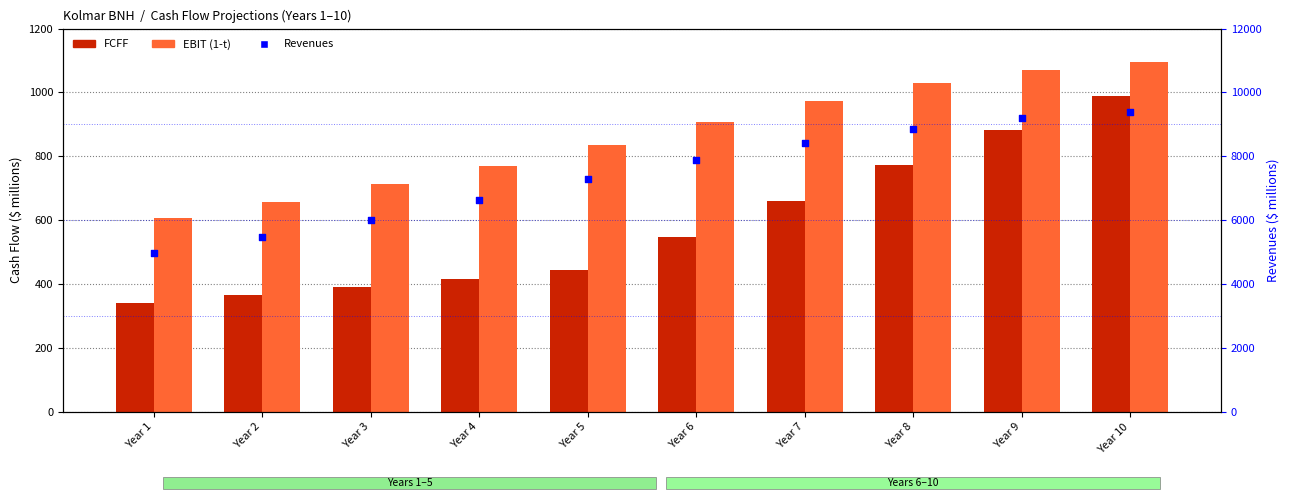

What are all the series names shown in the legend?

FCFF, EBIT (1-t), Revenues